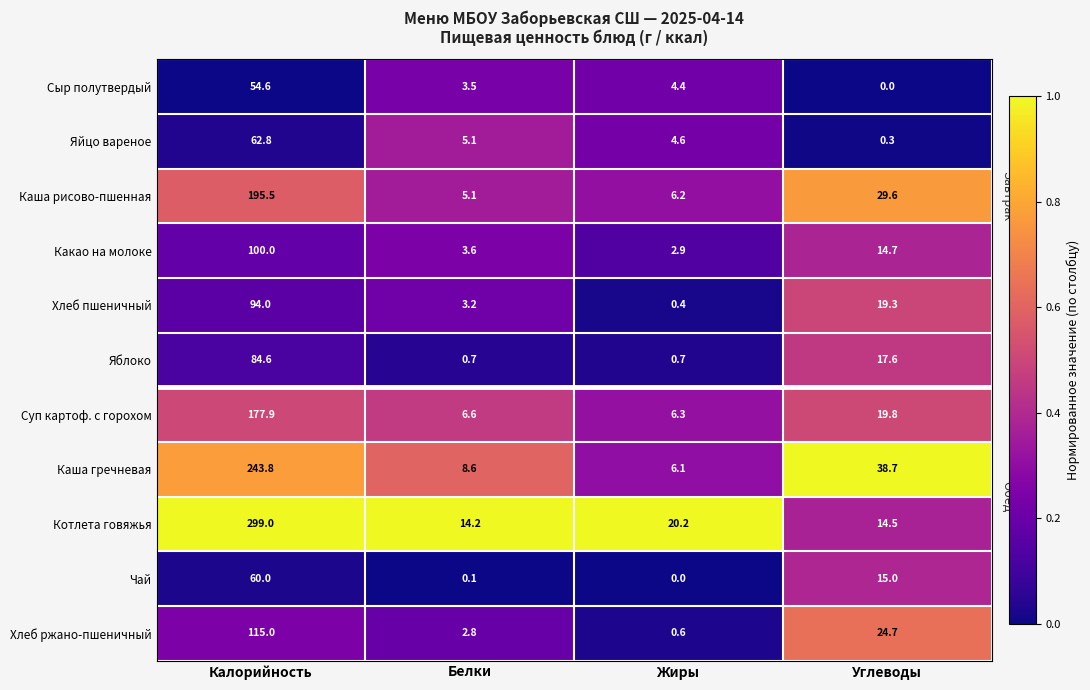

What is the sum of all Хлеб ржано-пшеничный values?

143.1